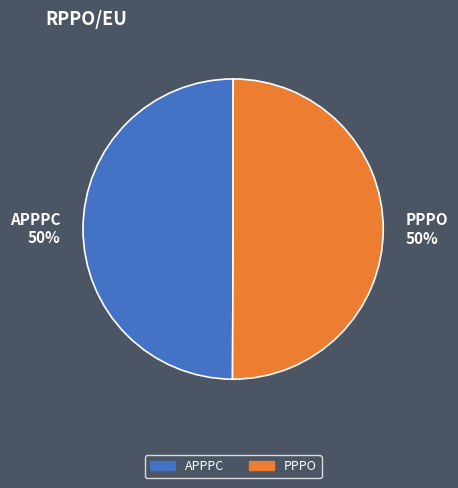

True or false: PPPO 50% accounts for 50% of the total.

True